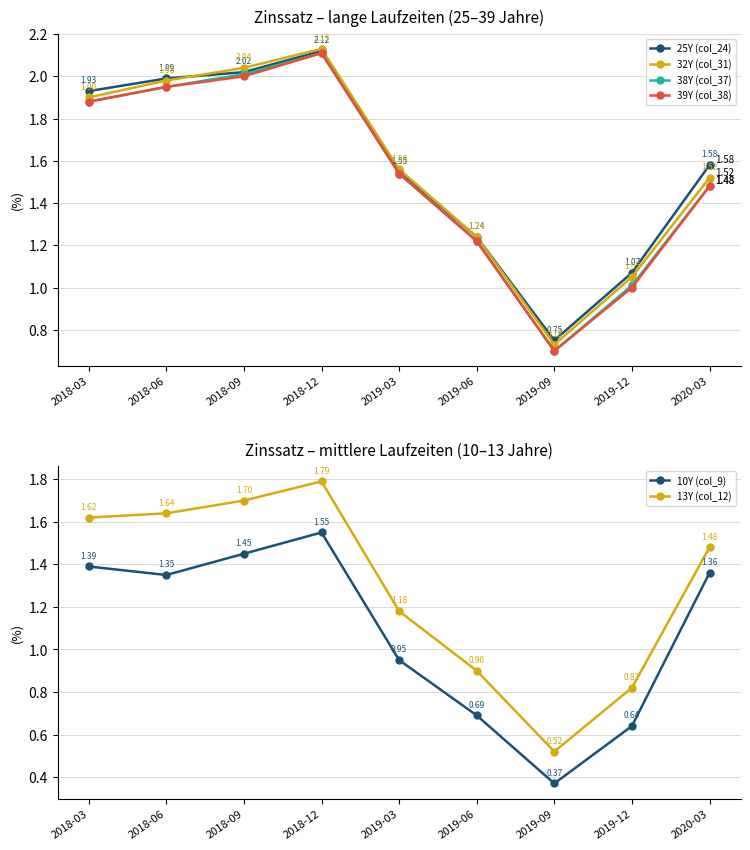

Which series has the widest spread of values?

38Y (col_37)